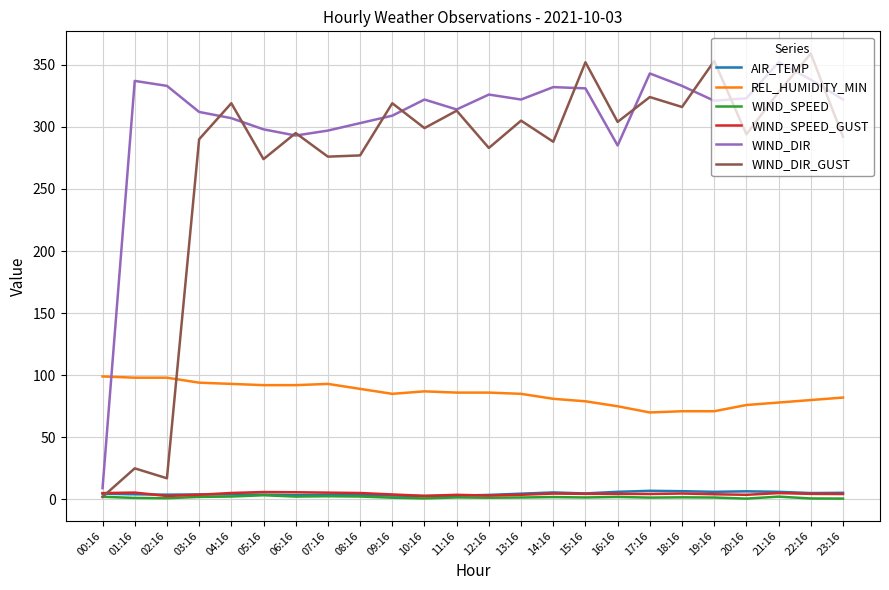

Which series has the largest total across all categories?

WIND_DIR